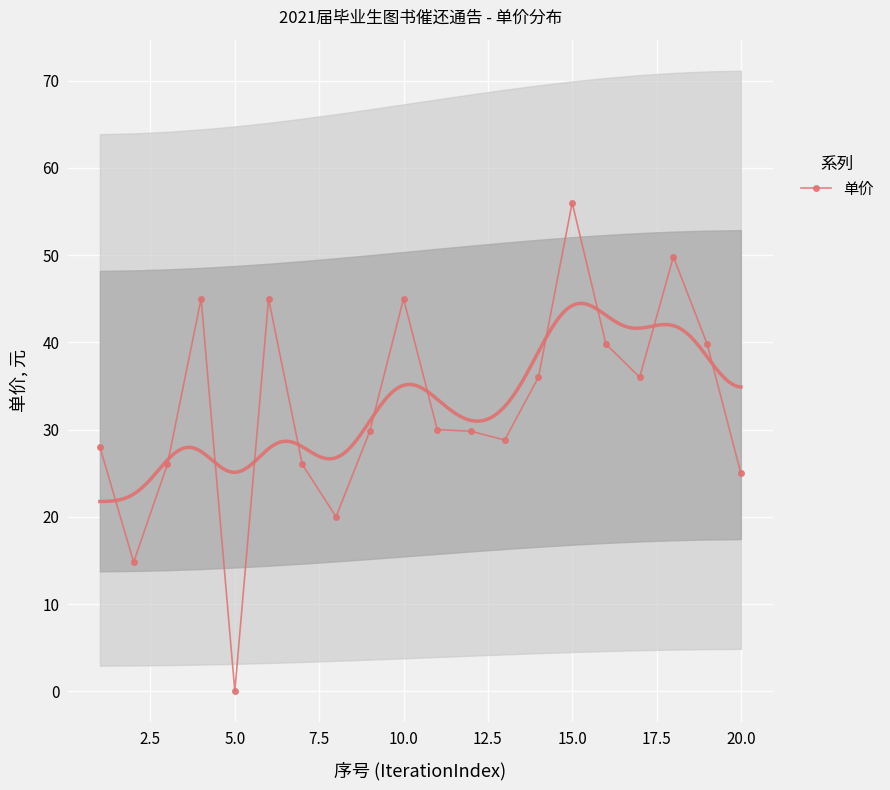

What is the highest value of the 单价 series?

56.0